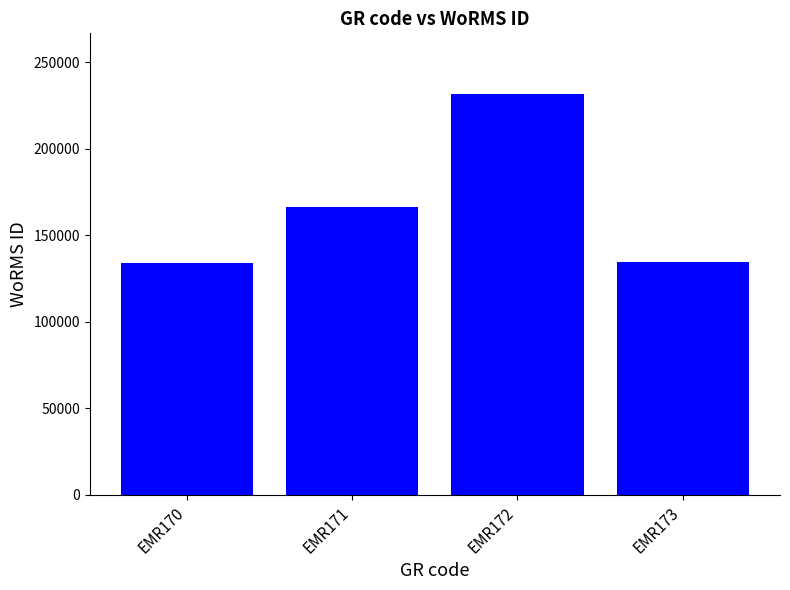

Does the chart contain stacked bars?

No